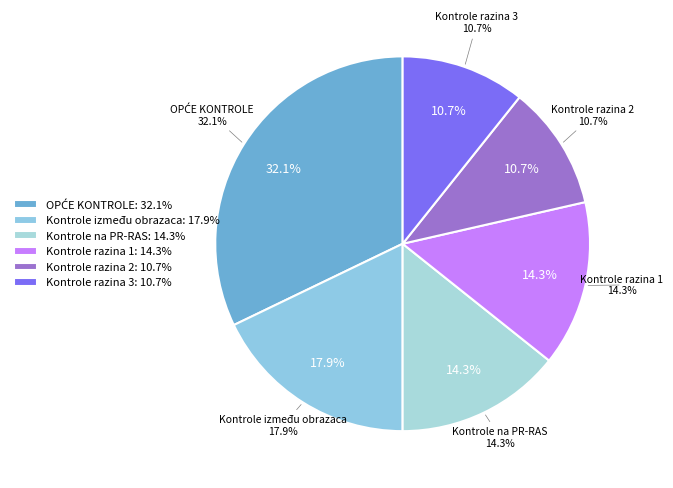

True or false: OPĆE KONTROLE accounts for 32% of the total.

True